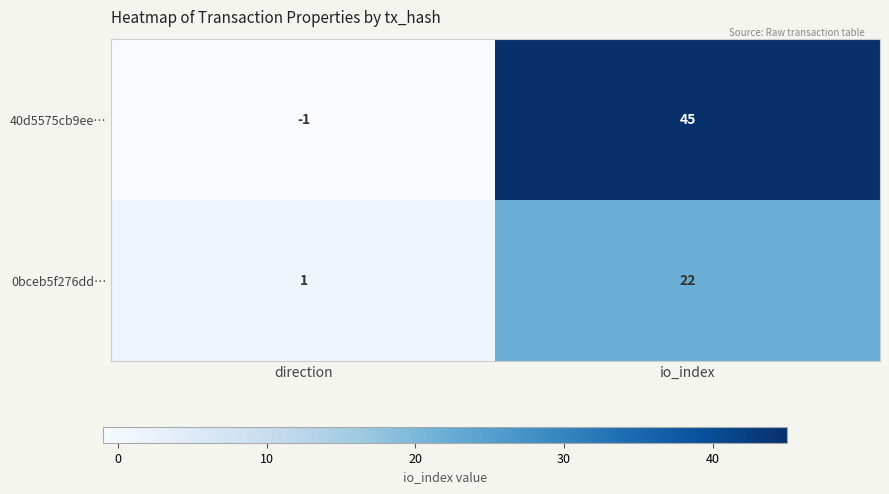

Reading right to left, transcribe all the data shown in this chart.

40d5575cb9ee…: io_index=45	direction=-1
0bceb5f276dd…: io_index=22	direction=1